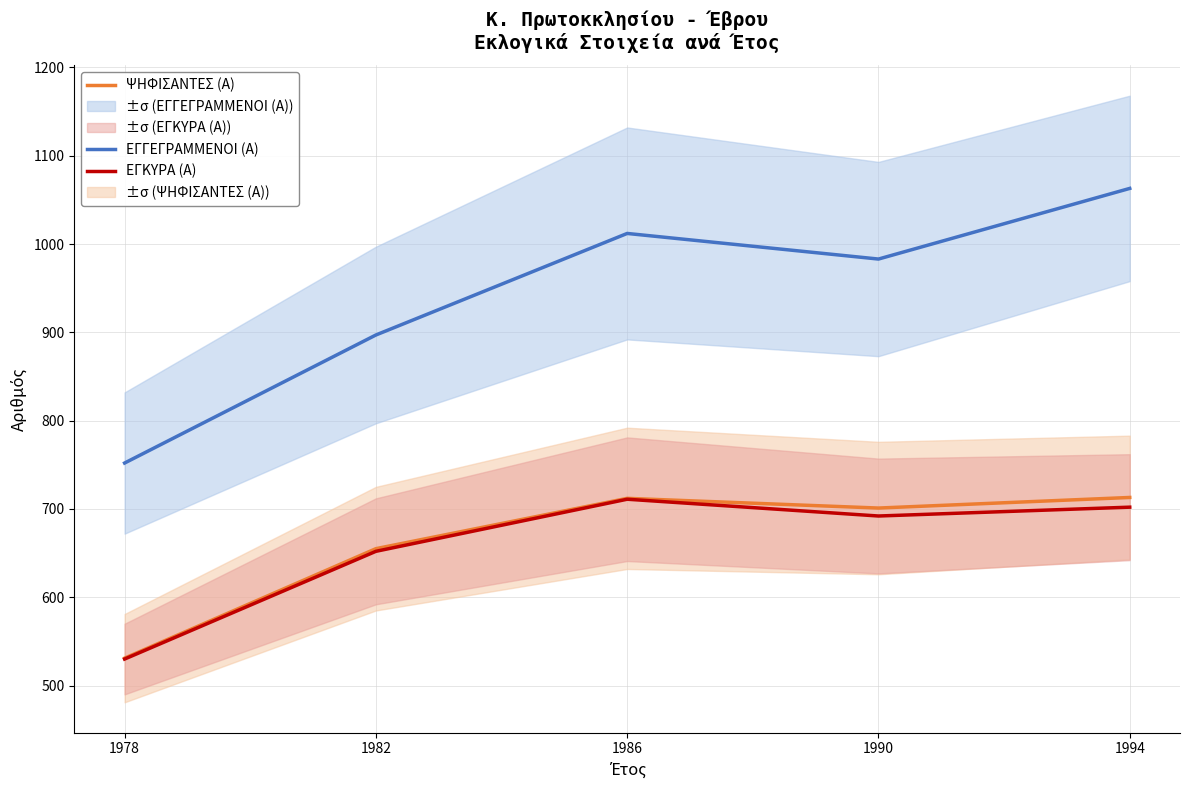

Reading right to left, transcribe all the data shown in this chart.

ΕΓΓΕΓΡΑΜΜΕΝΟΙ (Α): 1994=1063	1990=983	1986=1012	1982=897	1978=752
ΨΗΦΙΣΑΝΤΕΣ (Α): 1994=713	1990=701	1986=712	1982=655	1978=531
ΕΓΚΥΡΑ (Α): 1994=702	1990=692	1986=711	1982=652	1978=530